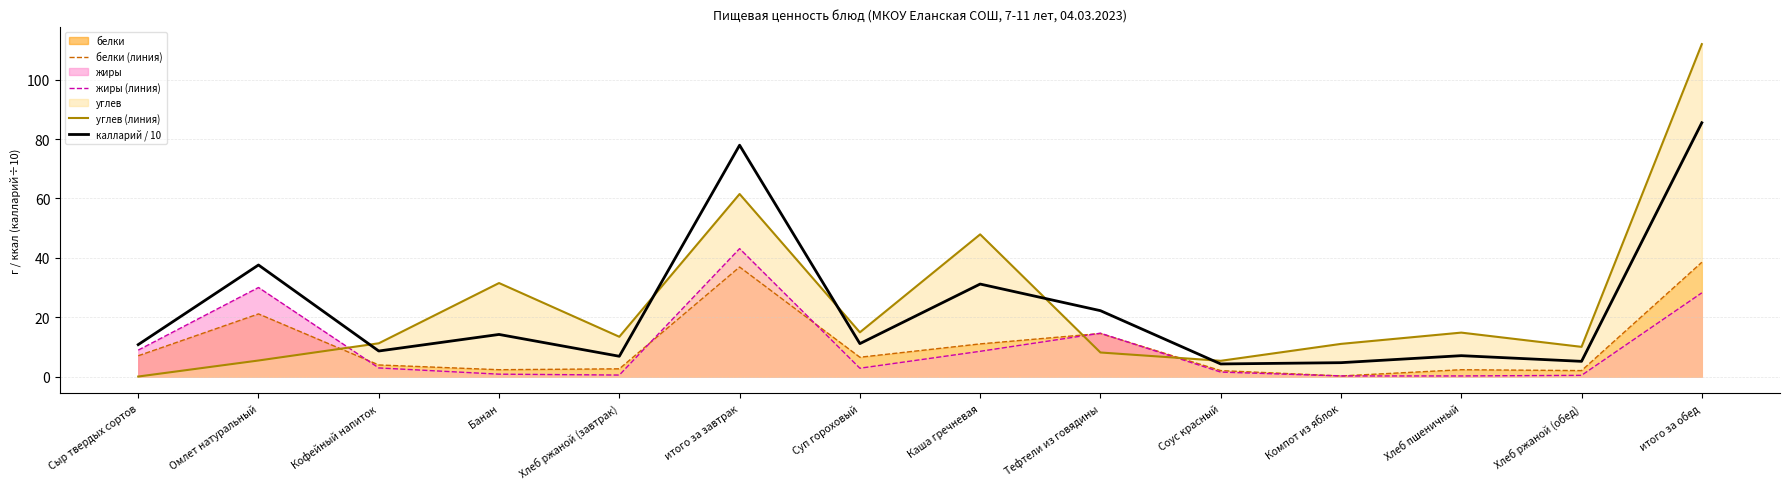

What is the maximum value shown in the chart?

112.0